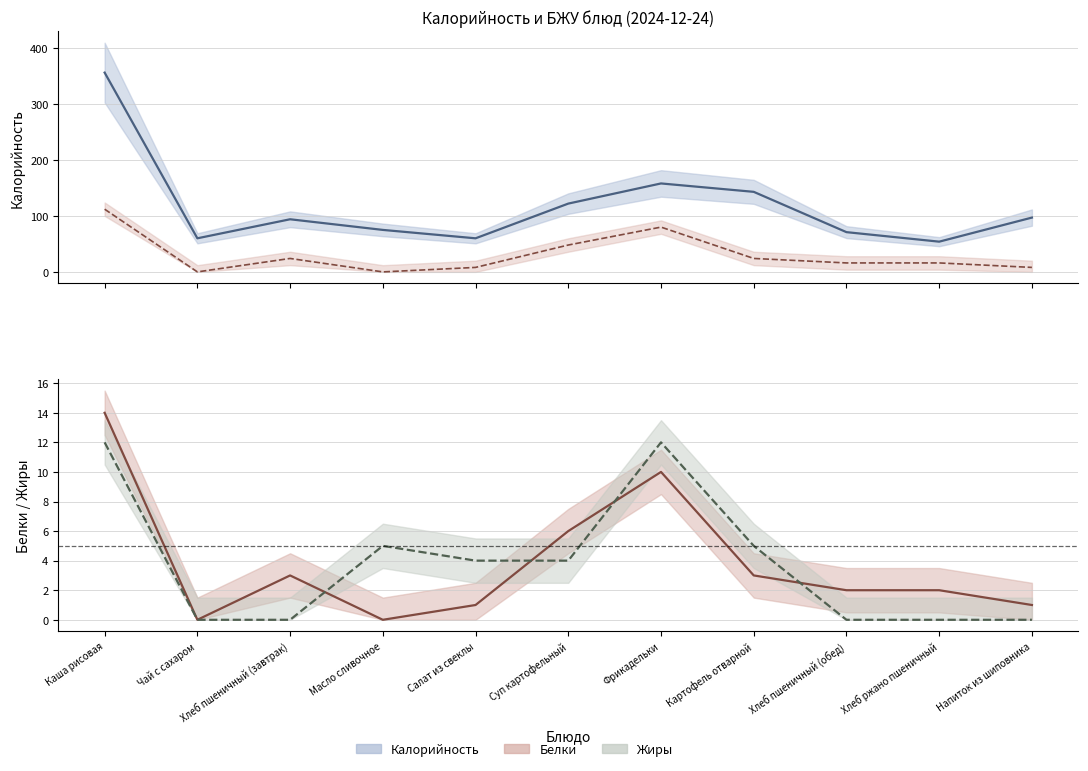

True or false: Калорийность and Жиры cross at least once.

False